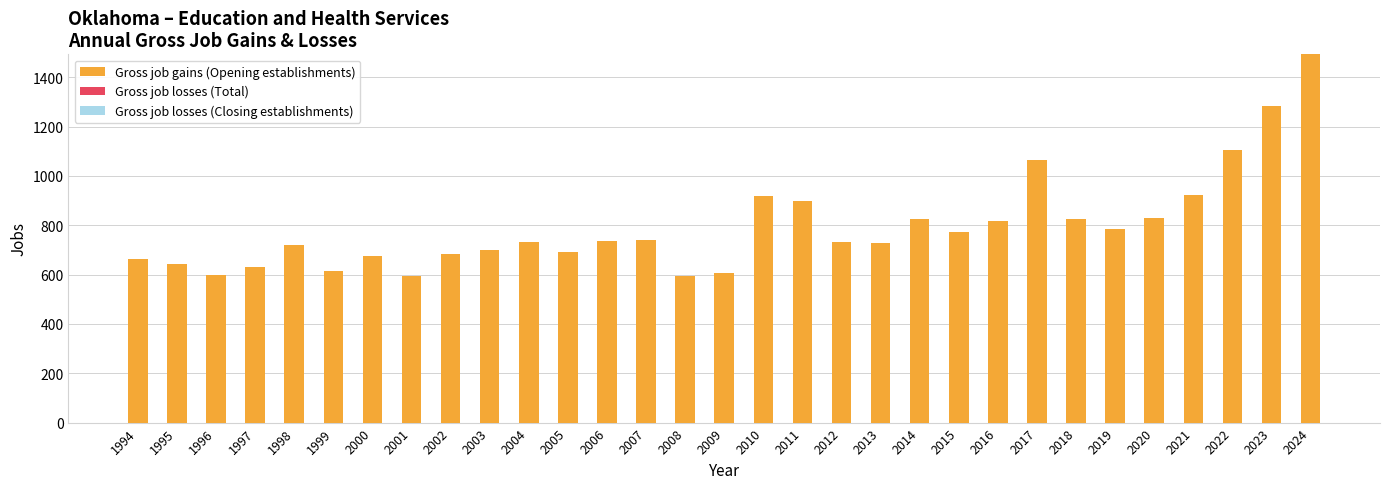

What is the greatest value displayed?

1493